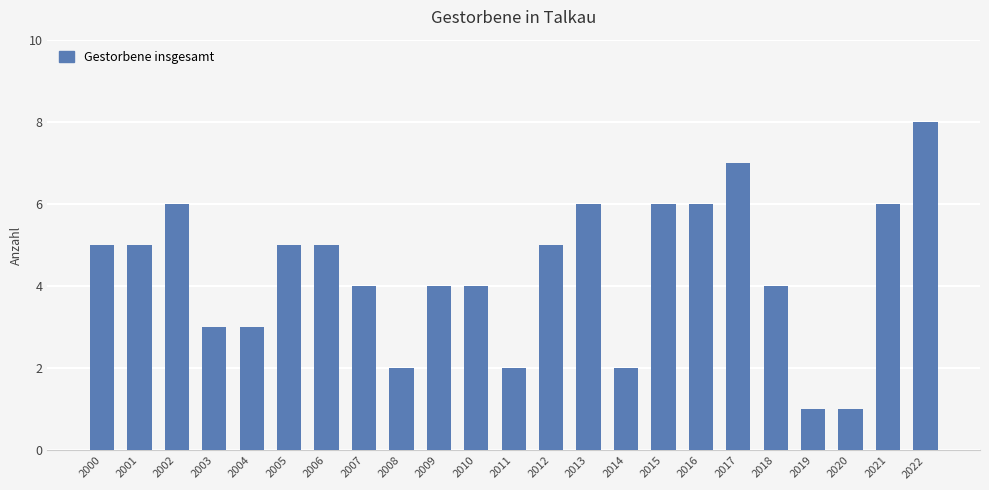

What is the difference between the second highest and minimum values?

6